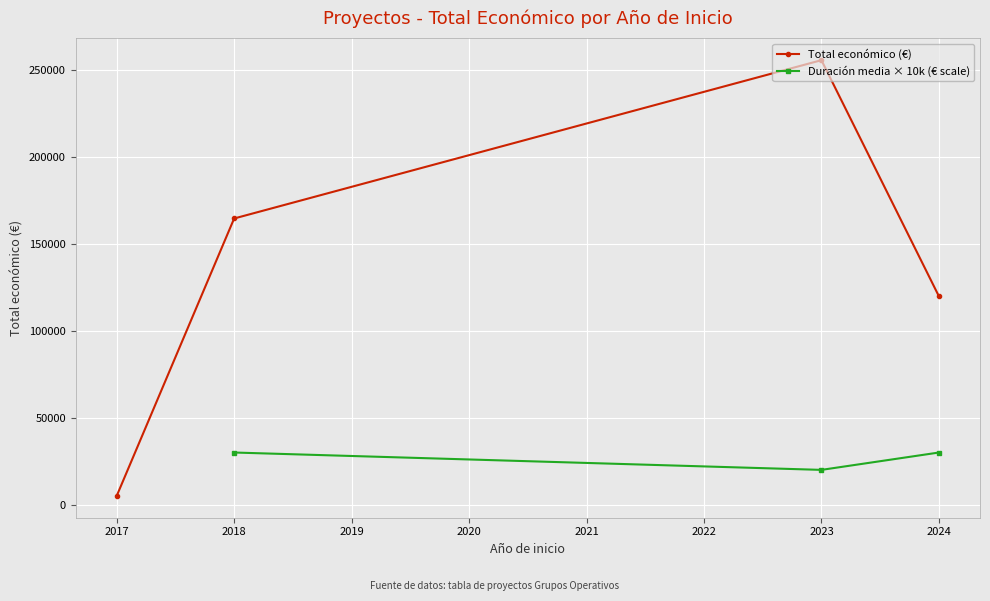

True or false: there are more than 1 points higher than both neighbors.

False